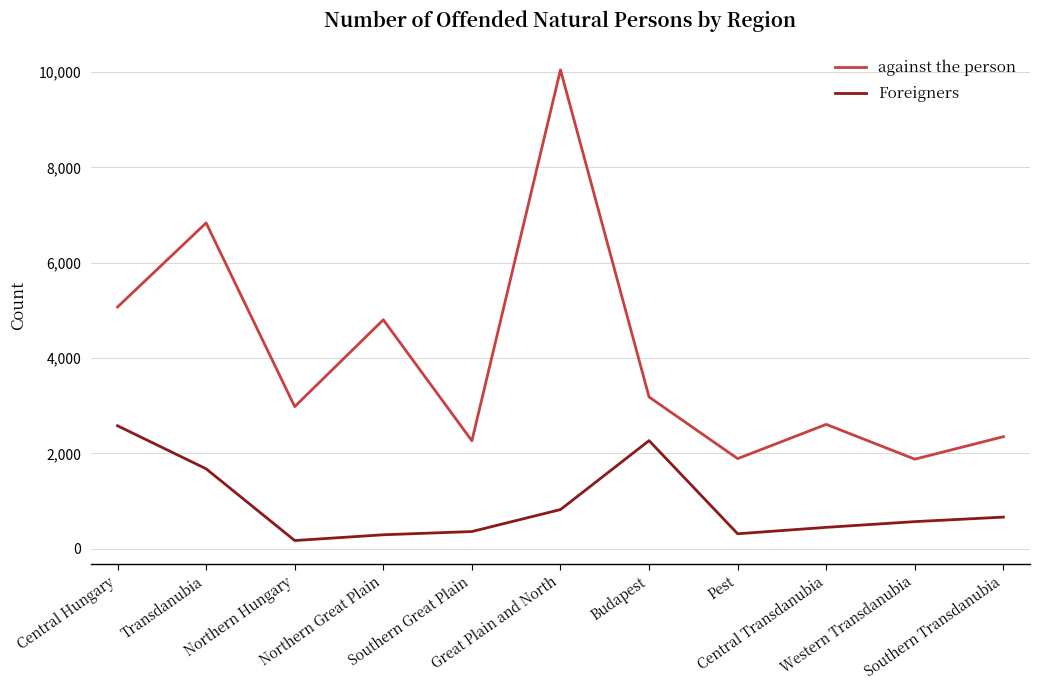

At which category is the sum across all series the highest?

Great Plain and North